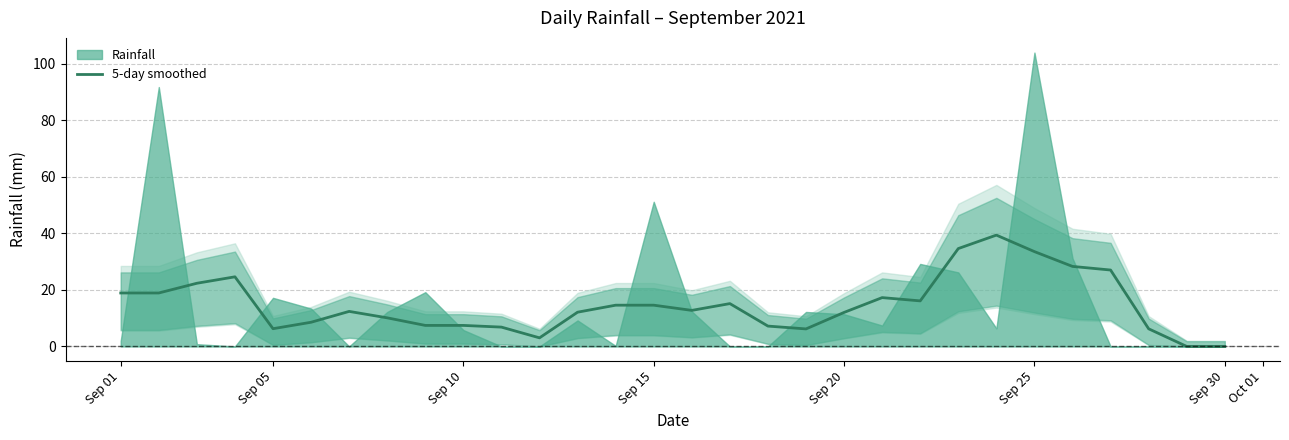

Is it true that 5-day smoothed equals 12.0 at Sep 20?

True